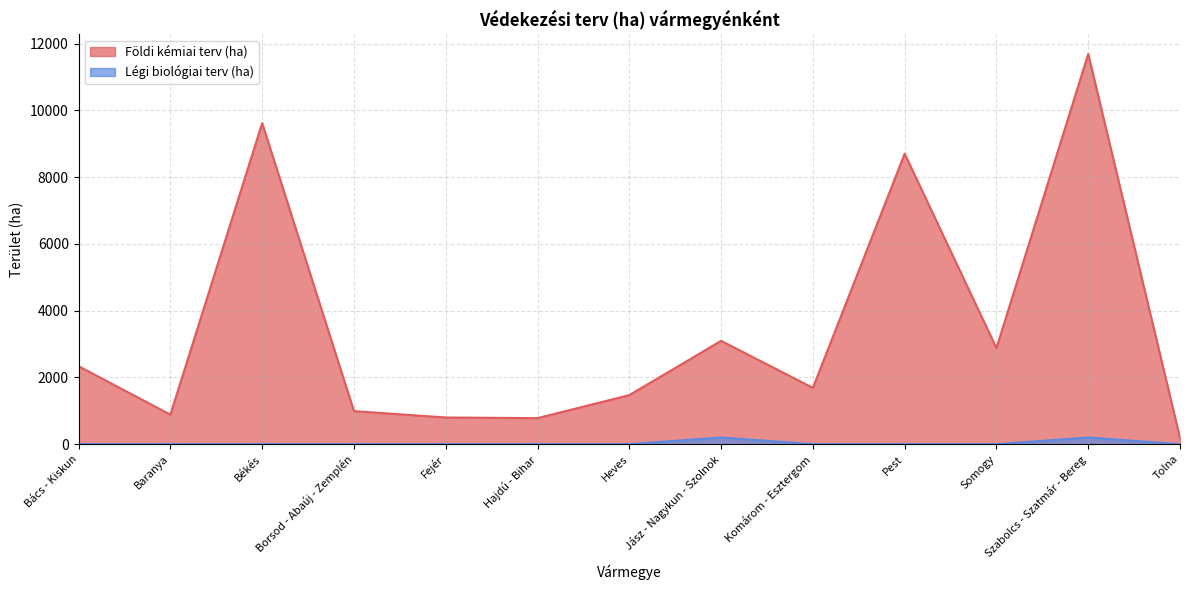

List the series in order of their overall mean, highest first.

Földi kémiai terv (ha), Légi biológiai terv (ha)